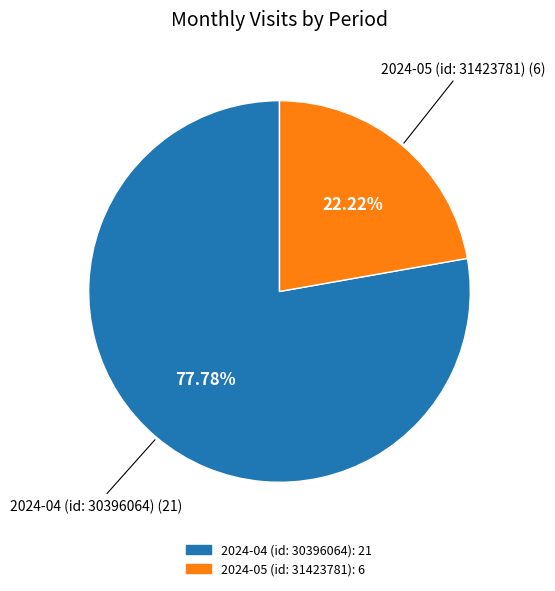

Which has a higher value, 2024-05 (id: 31423781) or 2024-04 (id: 30396064)?

2024-04 (id: 30396064)